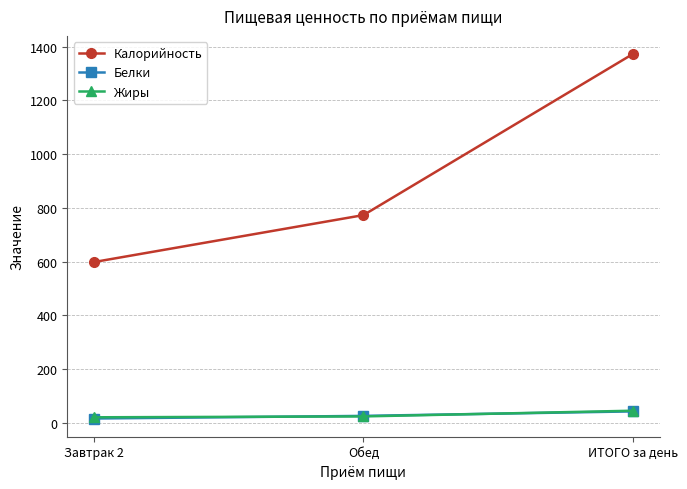

What is the value of the Калорийность point at the 2nd from the left?

773.5